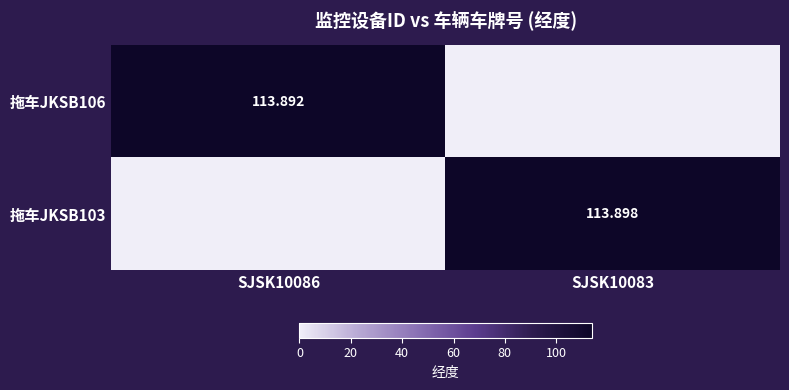

What is the average value of the 拖车JKSB106 series?

56.9